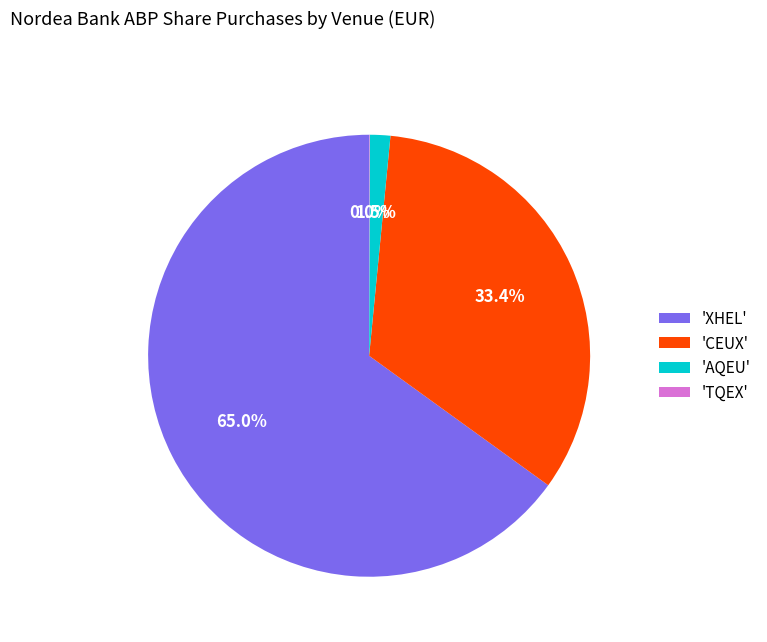

Is the sum of 'CEUX' and 'AQEU' greater than half?

No